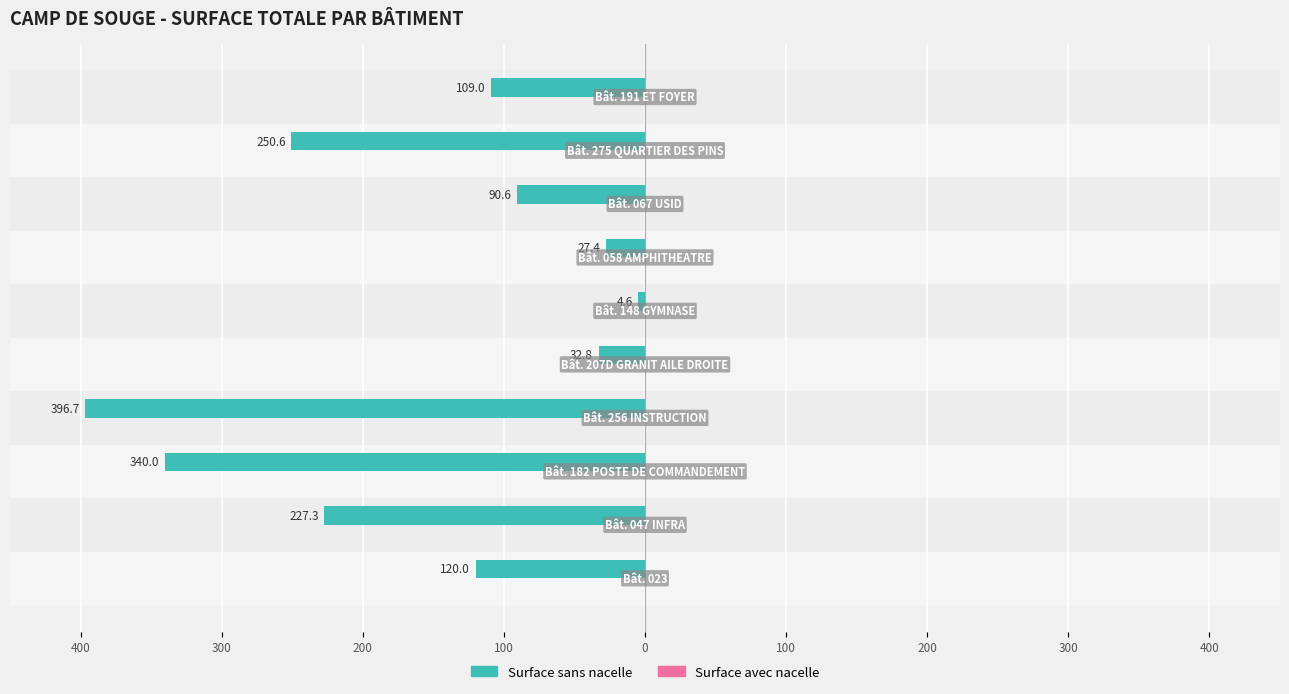

Does the chart contain any negative values?

Yes